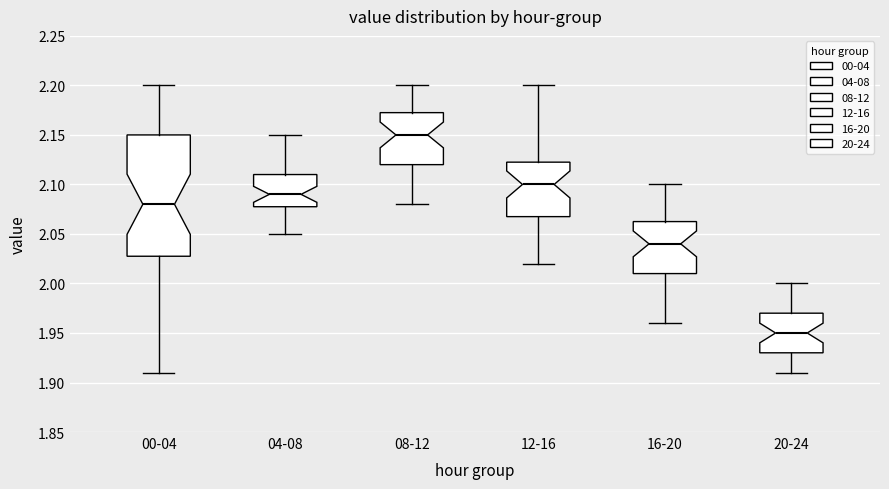

Reading left to right, transcribe this box plot: for each box, give where its median line is, the range the box spans, and where its two whiskers end, as read against the y-axis. The values are not printed on the chart, so give them approximately, as read against the axis.

00-04: median 2.080, box 2.030 to 2.150, whiskers 1.910 to 2.200
04-08: median 2.090, box 2.080 to 2.110, whiskers 2.050 to 2.150
08-12: median 2.150, box 2.120 to 2.175, whiskers 2.080 to 2.200
12-16: median 2.100, box 2.070 to 2.125, whiskers 2.020 to 2.200
16-20: median 2.040, box 2.010 to 2.065, whiskers 1.960 to 2.100
20-24: median 1.950, box 1.930 to 1.970, whiskers 1.910 to 2.000